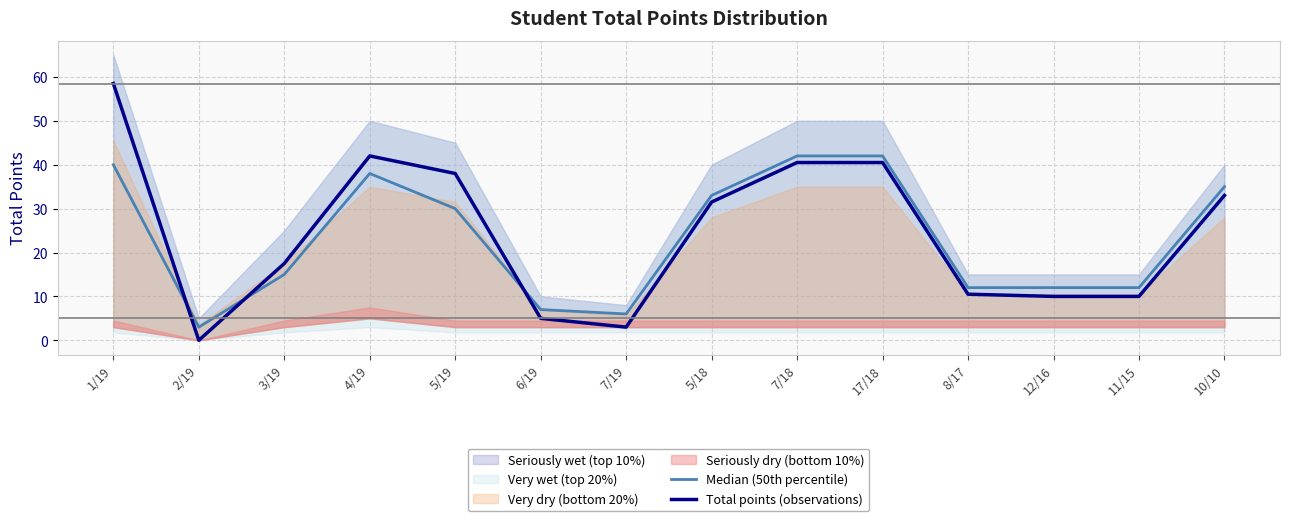

At which label does Median (50th percentile) first exceed 30?

1/19